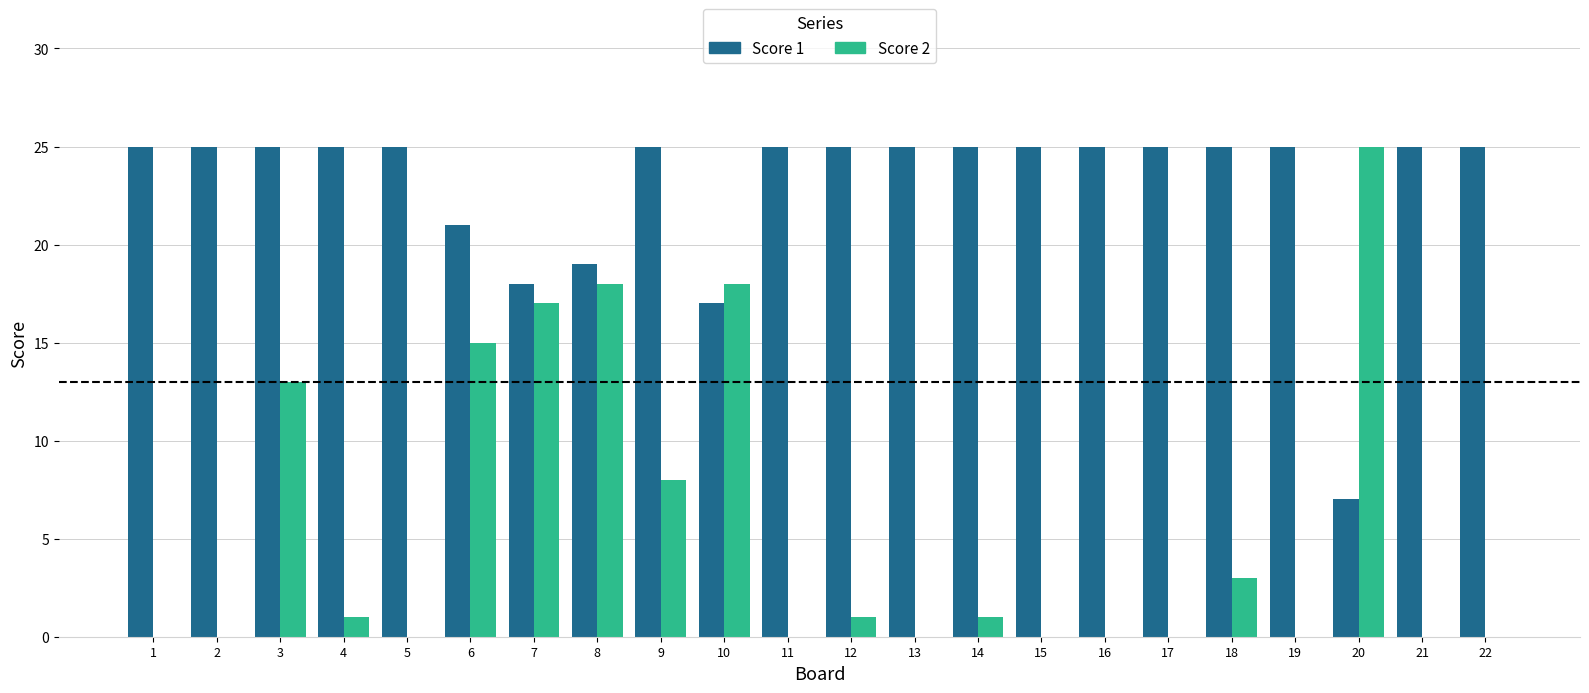

What is the spread (max minus min) of values at 21?

25